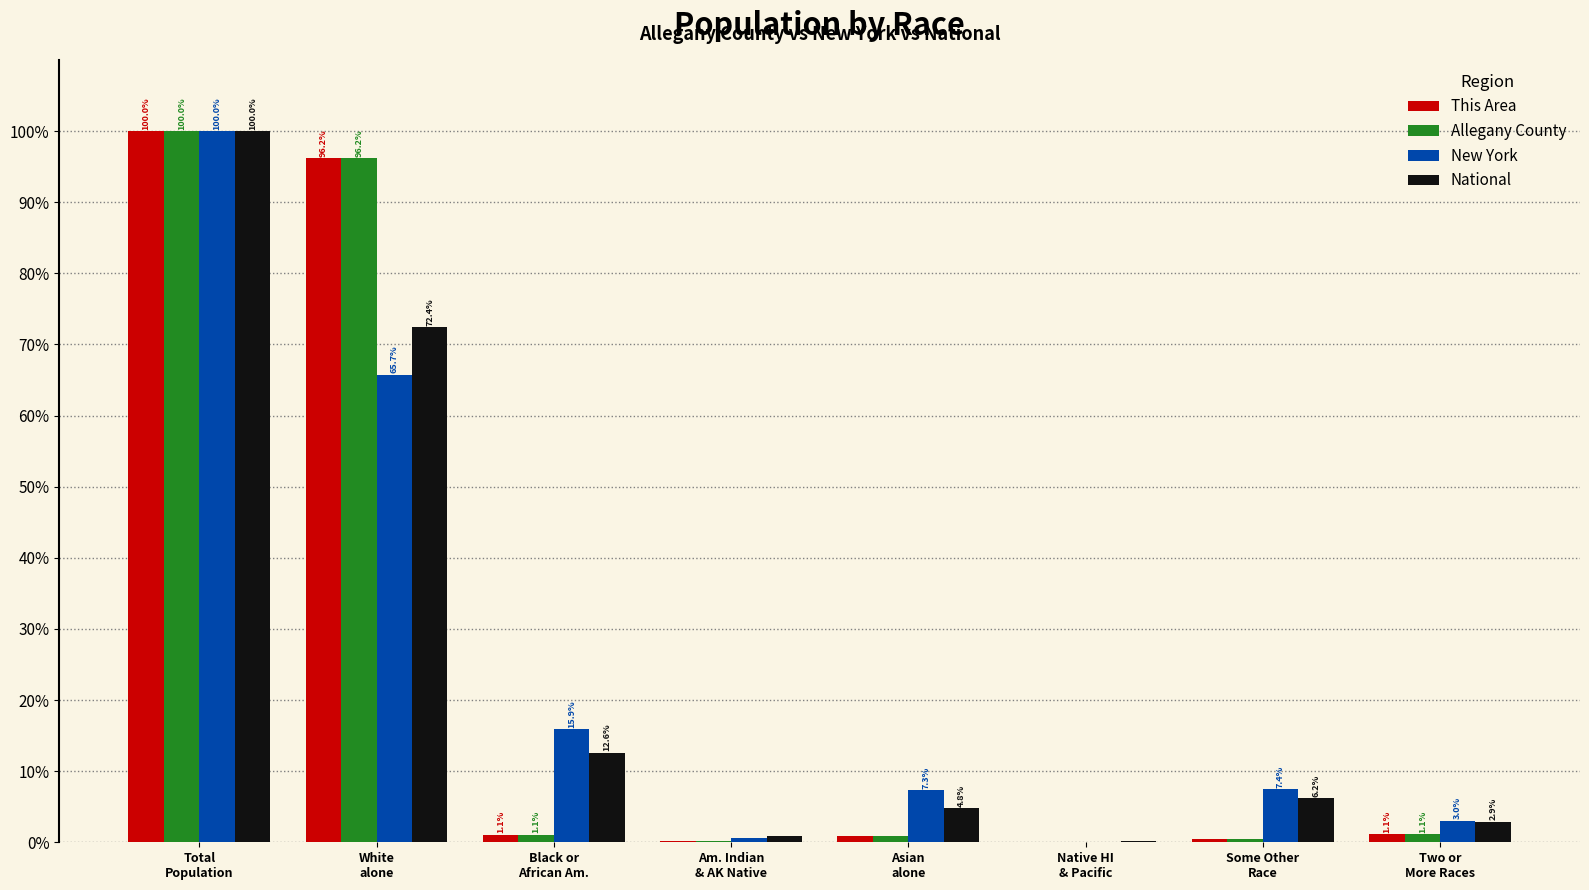

What is the sum of the This Area values at Black or
African Am. and Two or
More Races?

2.2